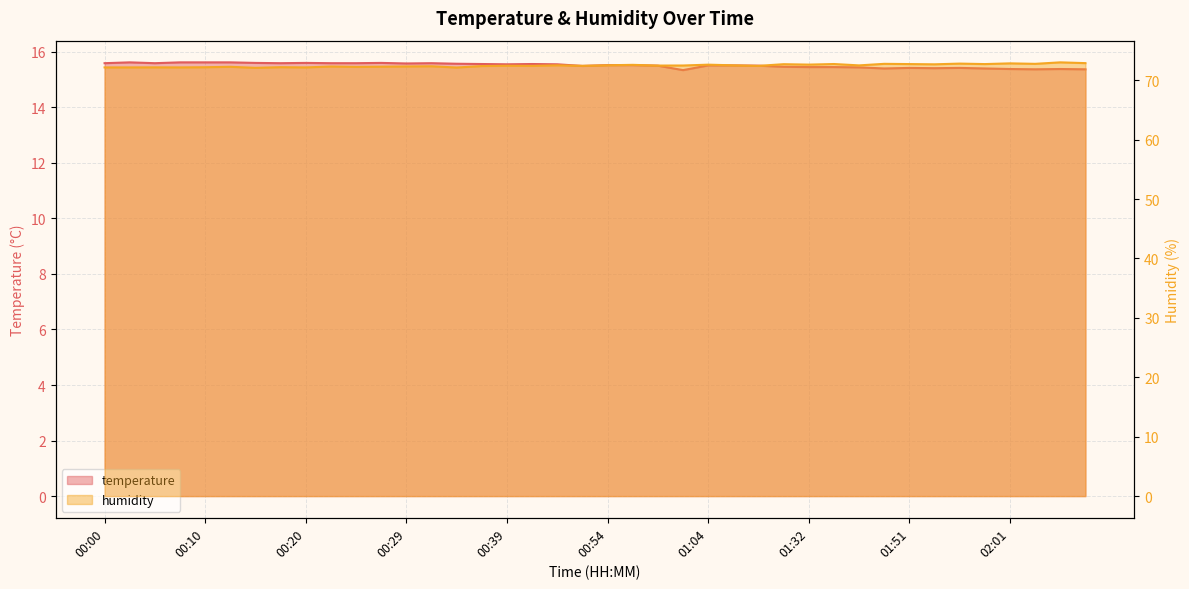

What is the value of the humidity point at the 9th from the left?

72.2